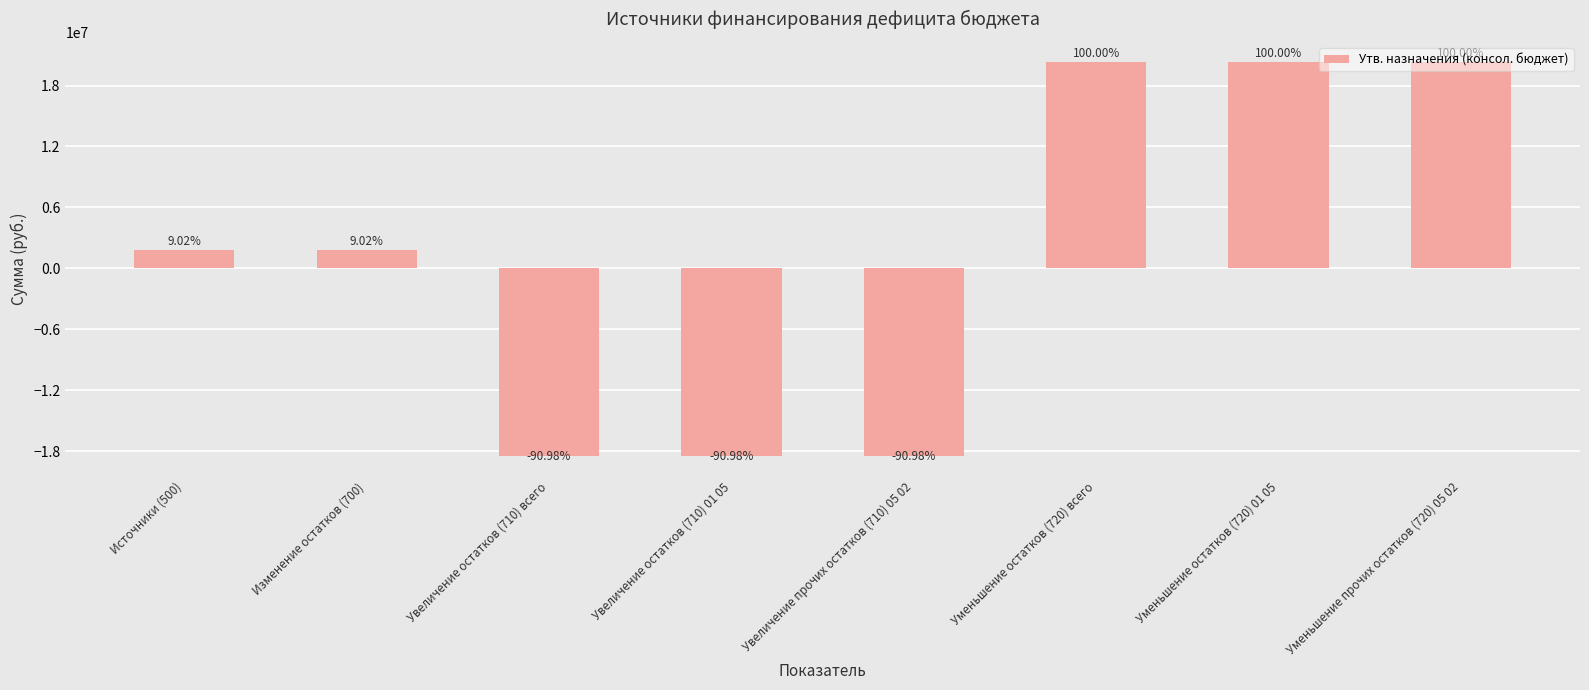

Does the chart contain any negative values?

Yes